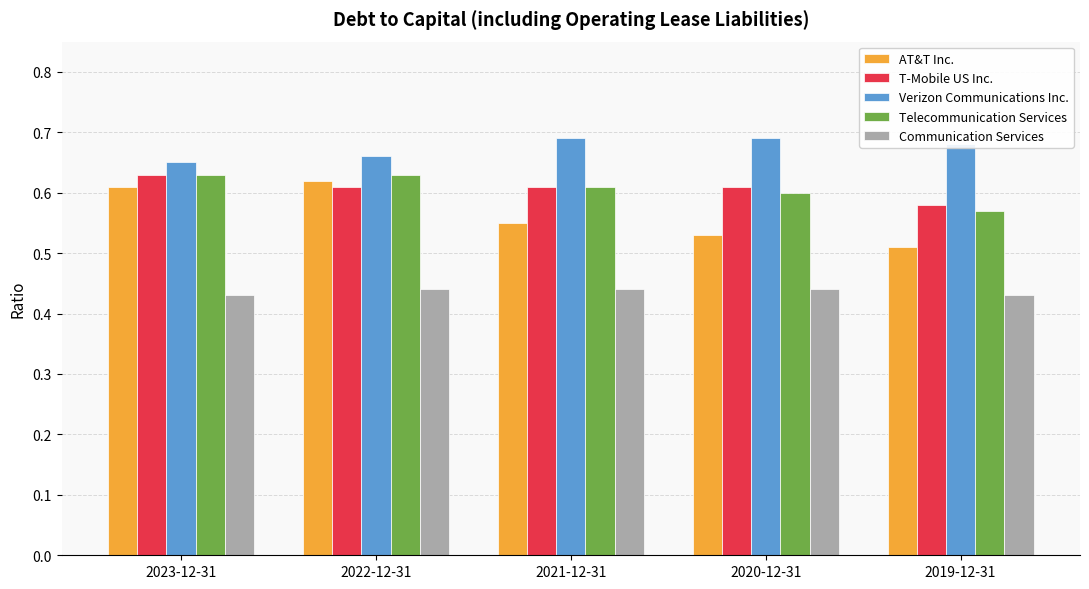

Between 2022-12-31 and 2019-12-31, which series saw the biggest shift?

AT&T Inc.